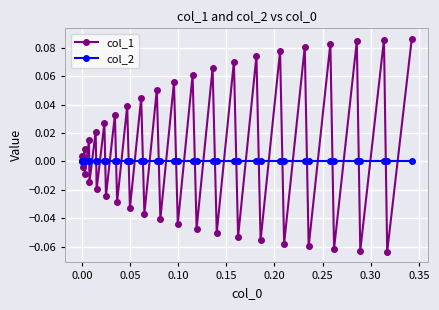

Rank the series by their maximum value, from lowest to highest.

col_2, col_1